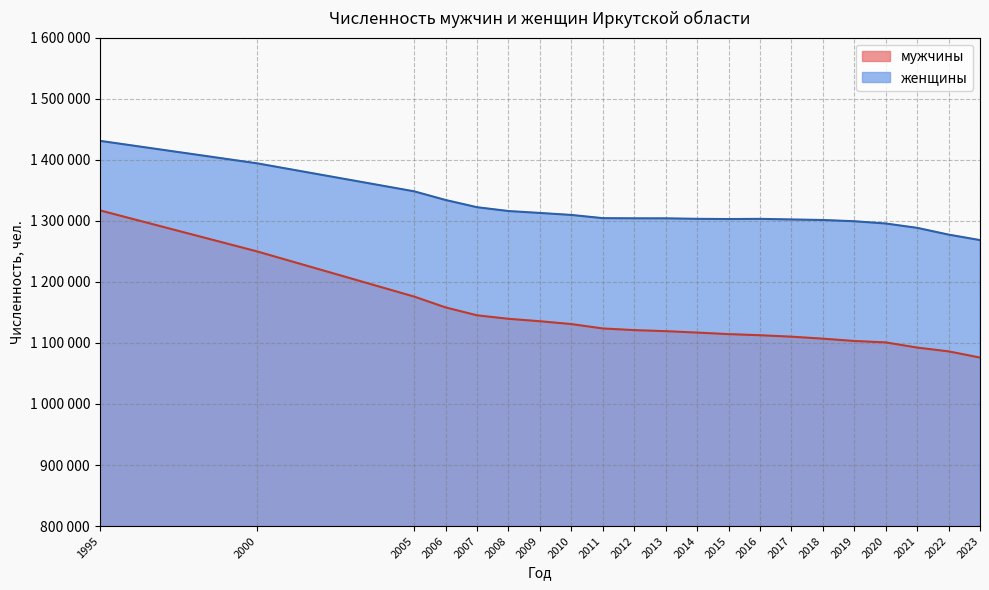

Between 2015 and 2018, which series saw the biggest shift?

мужчины